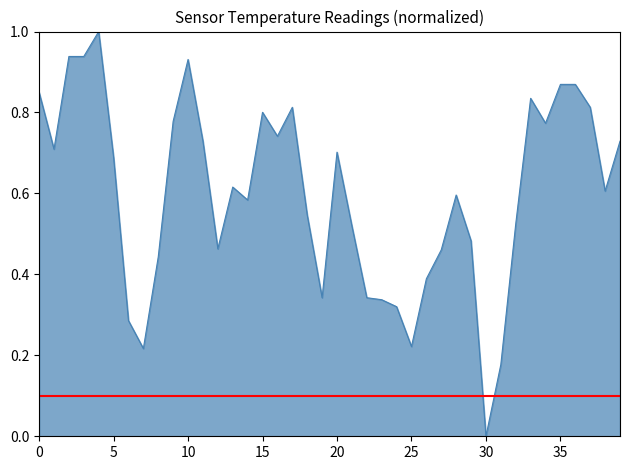

What position from the right is 30?

10